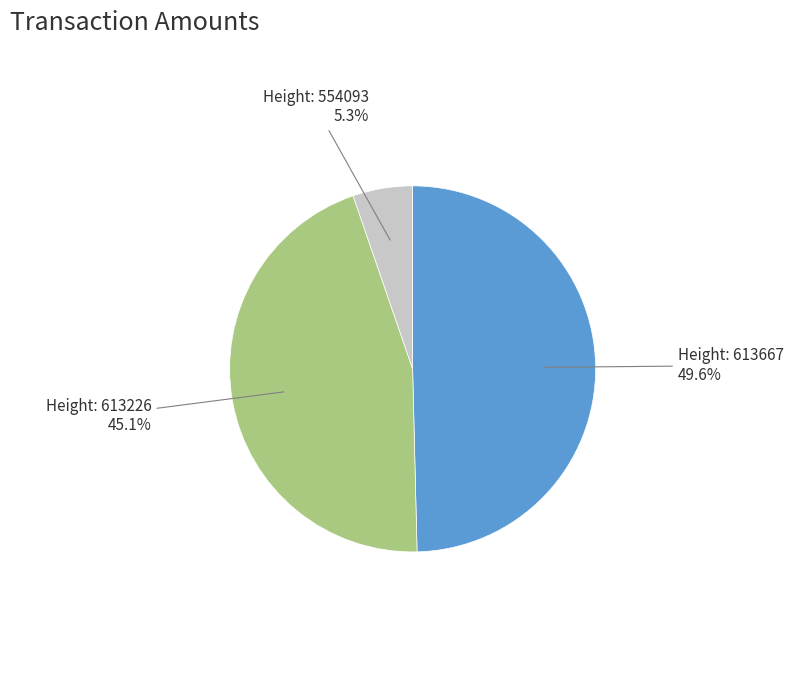

Between Height: 554093 and Height: 613667, which is larger?

Height: 613667